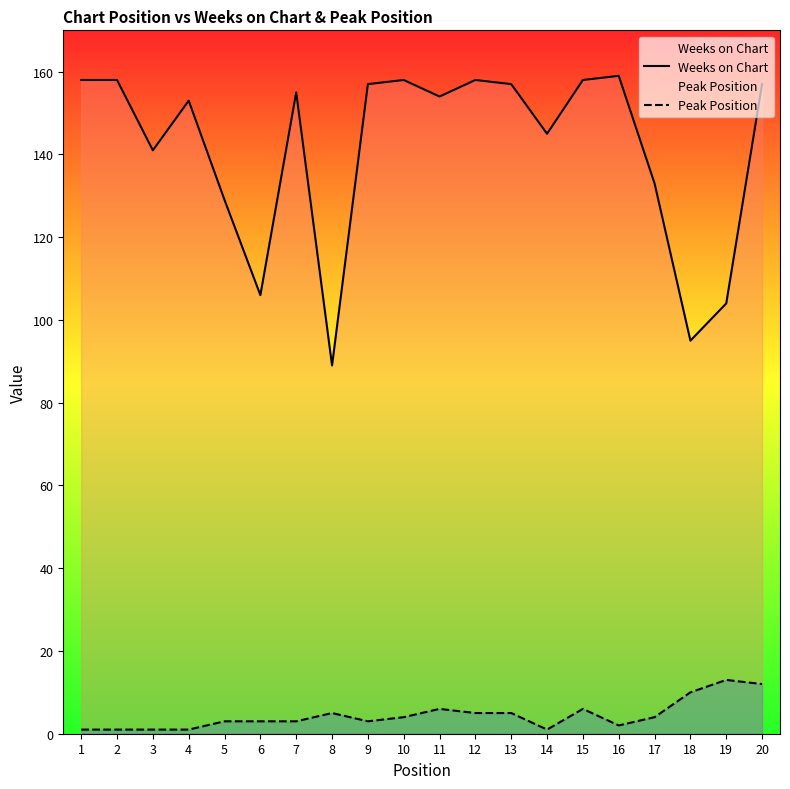

What is the difference between the second highest and minimum values in the Weeks on Chart series?

69